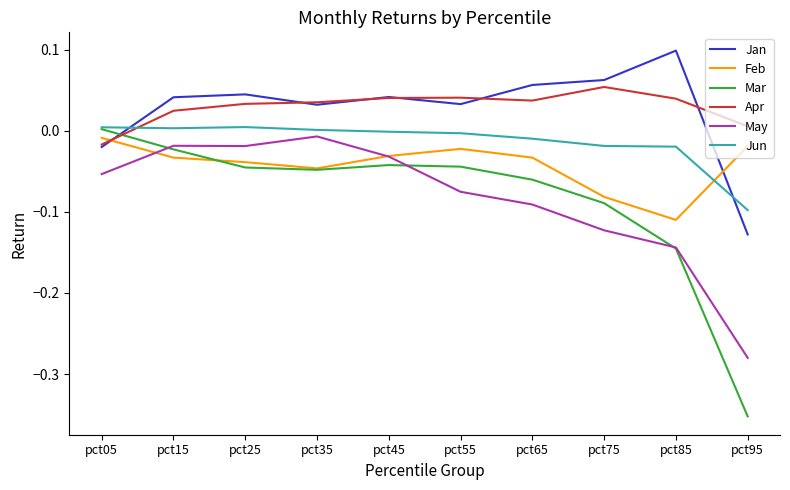

Is the value of Jan at pct85 greater than the value of Apr at pct85?

Yes